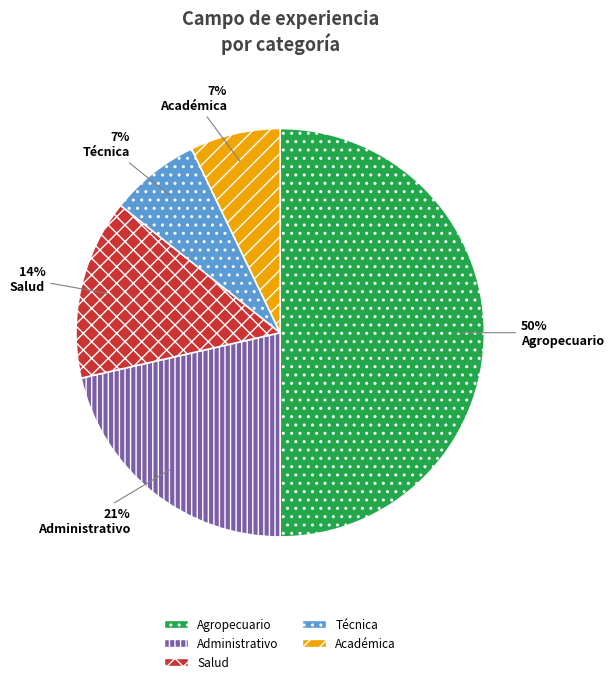

Is it true that Académica is 1% of the pie?

False